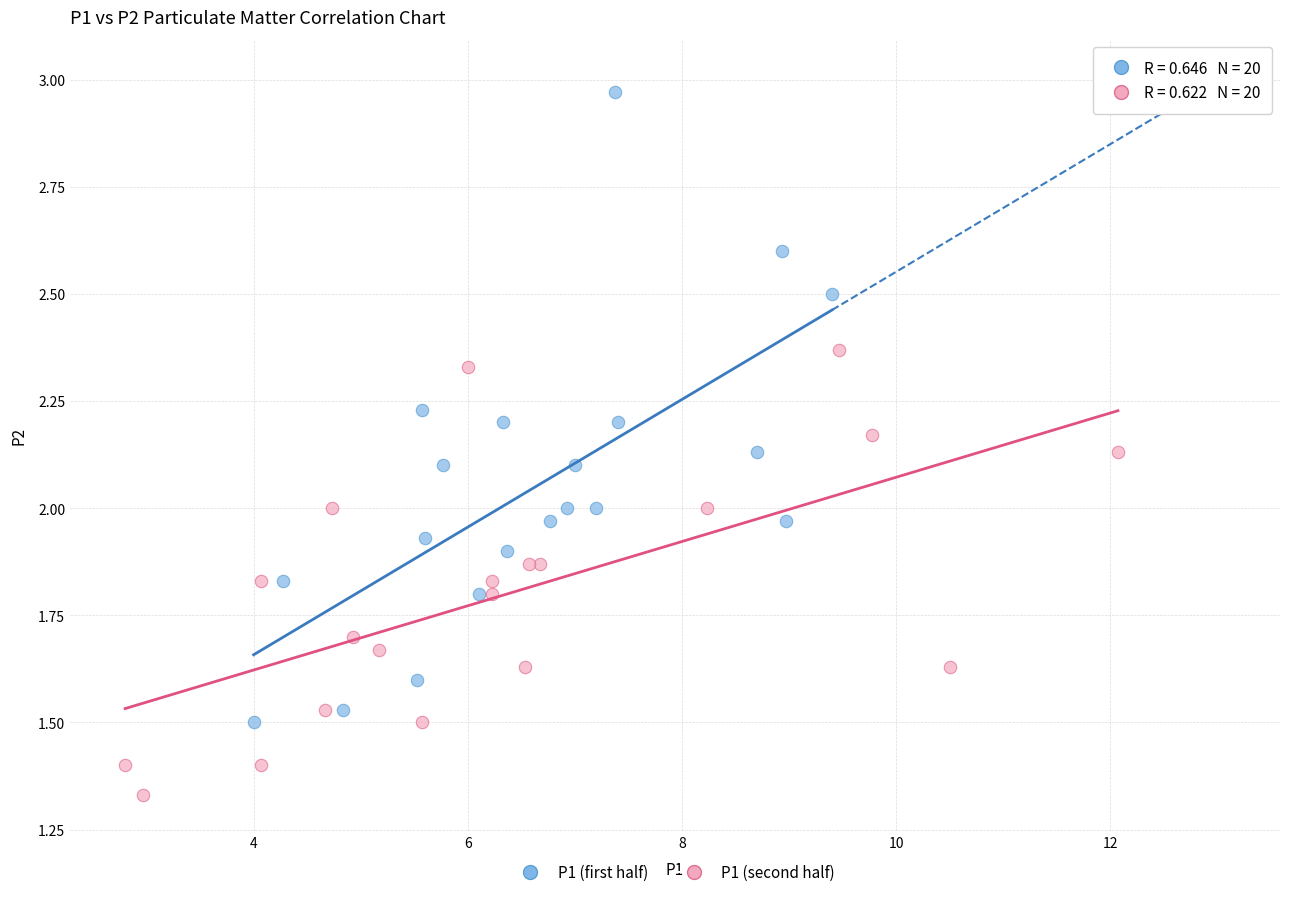

What are all the series names shown in the legend?

P1 (first half), P1 (second half)